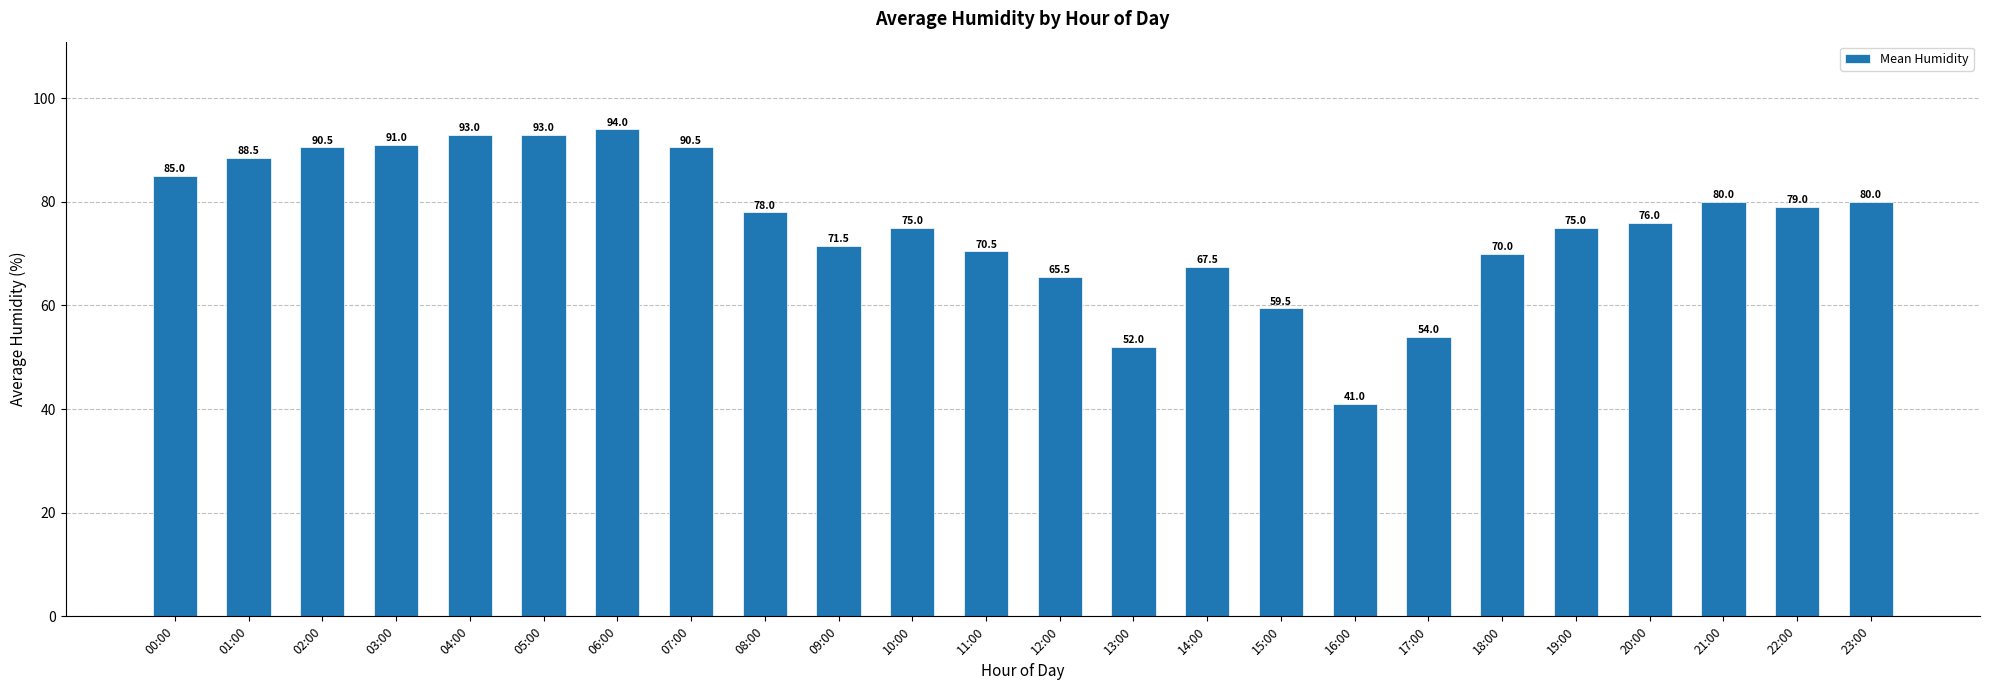

What is the value of the 24th bar from the left?

80.0